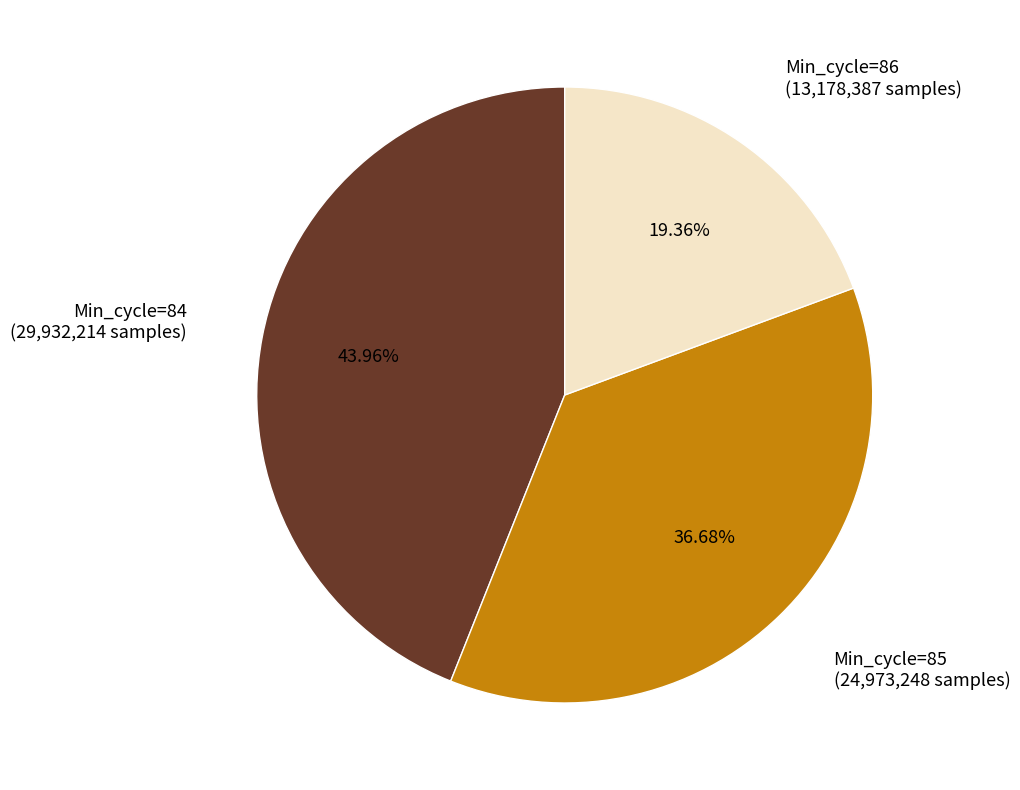

Combined, do Min_cycle=85 and Min_cycle=86 account for over 50%?

Yes